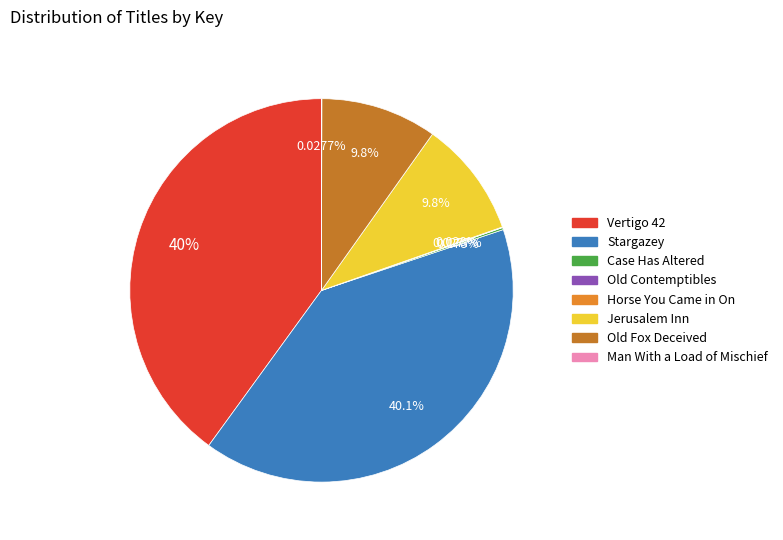

Which category has the smallest portion of the pie?

Old Contemptibles